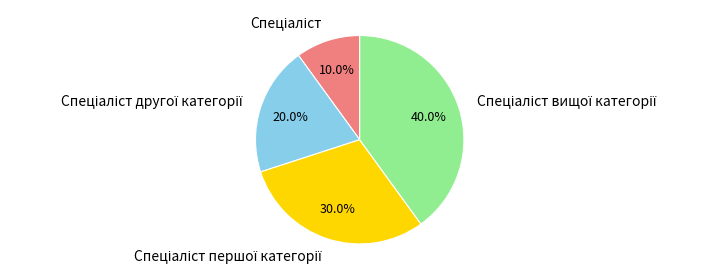

Is there any slice that represents more than half of the pie?

No